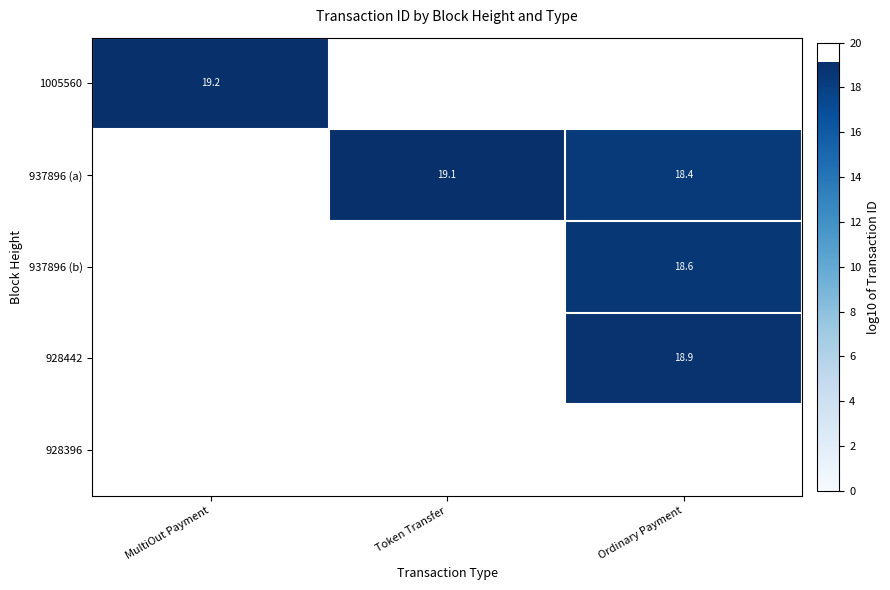

Between Token Transfer and Ordinary Payment, which series saw the biggest shift?

937896 (a)